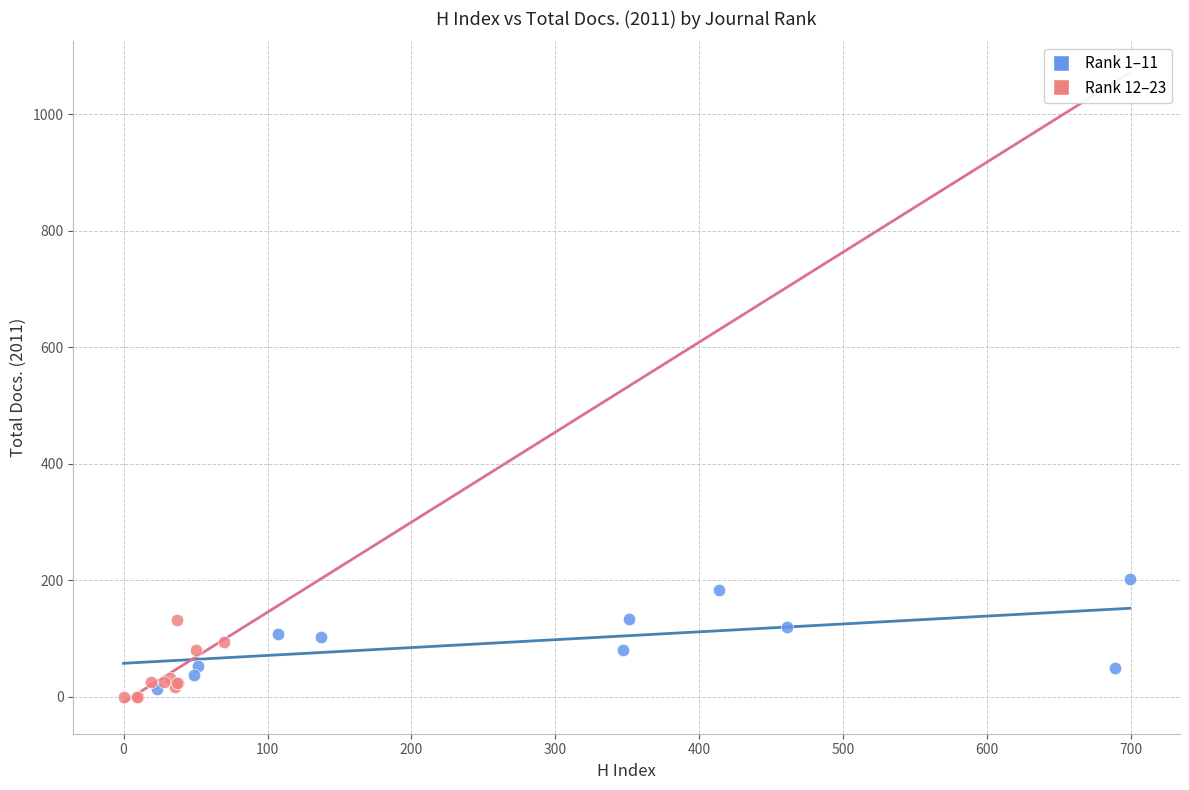

Which series has the largest Y range (max minus min)?

Rank 1–11